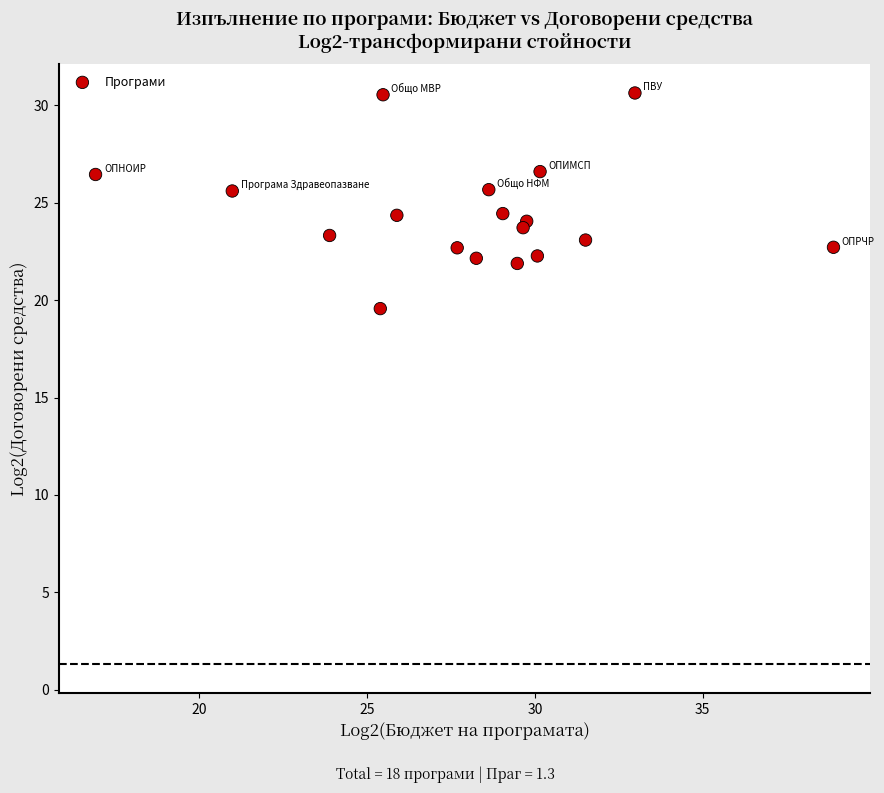

What is the range of Y values (max minus min)?

11.1